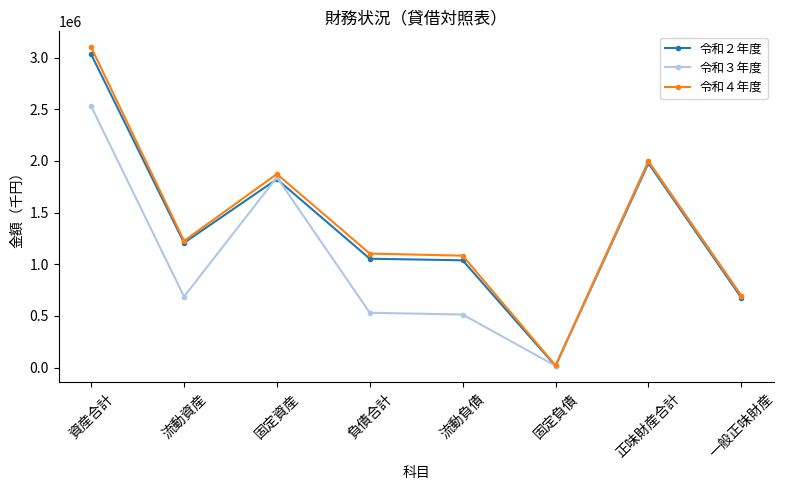

Which series changed the most between 固定資産 and 負債合計?

令和３年度